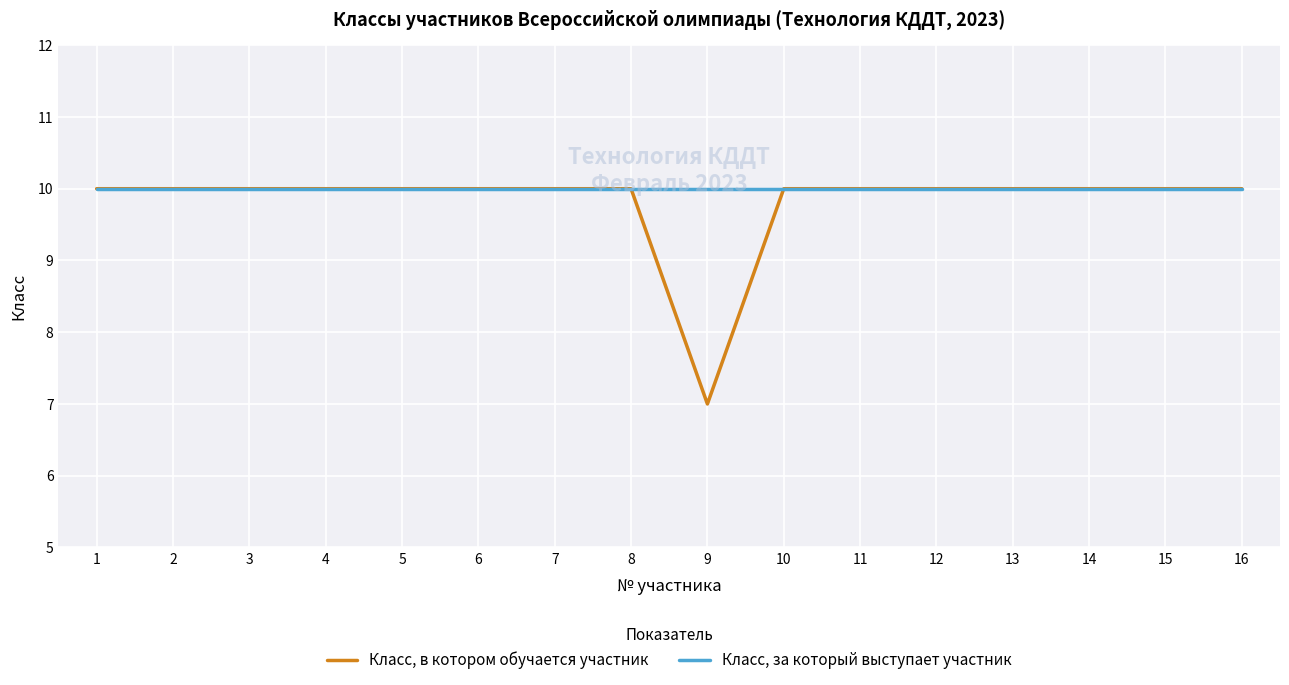

The Класс, за который выступает участник series shows 10 at 7. True or false?

True